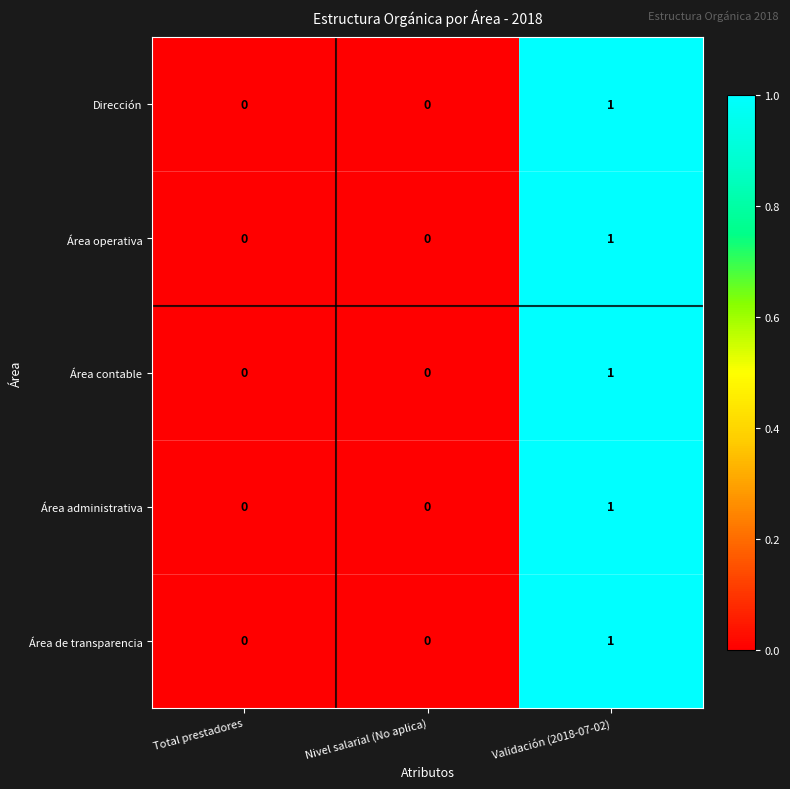

How many Área contable values are between 0 and 1?

3